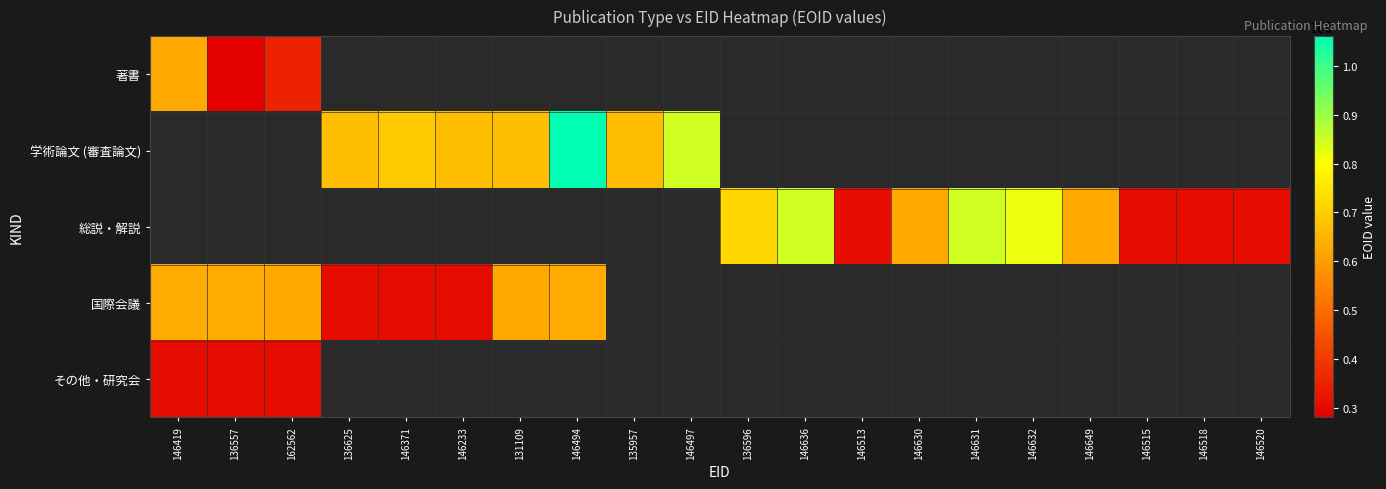

How many distinct data groups are displayed?

5